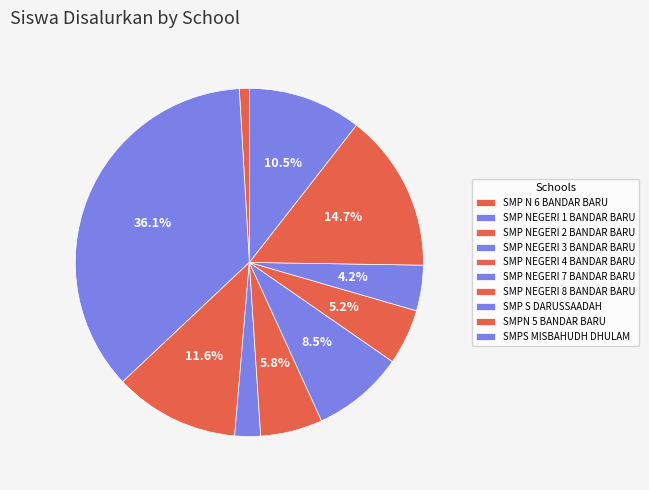

How many segments does this pie chart have?

10